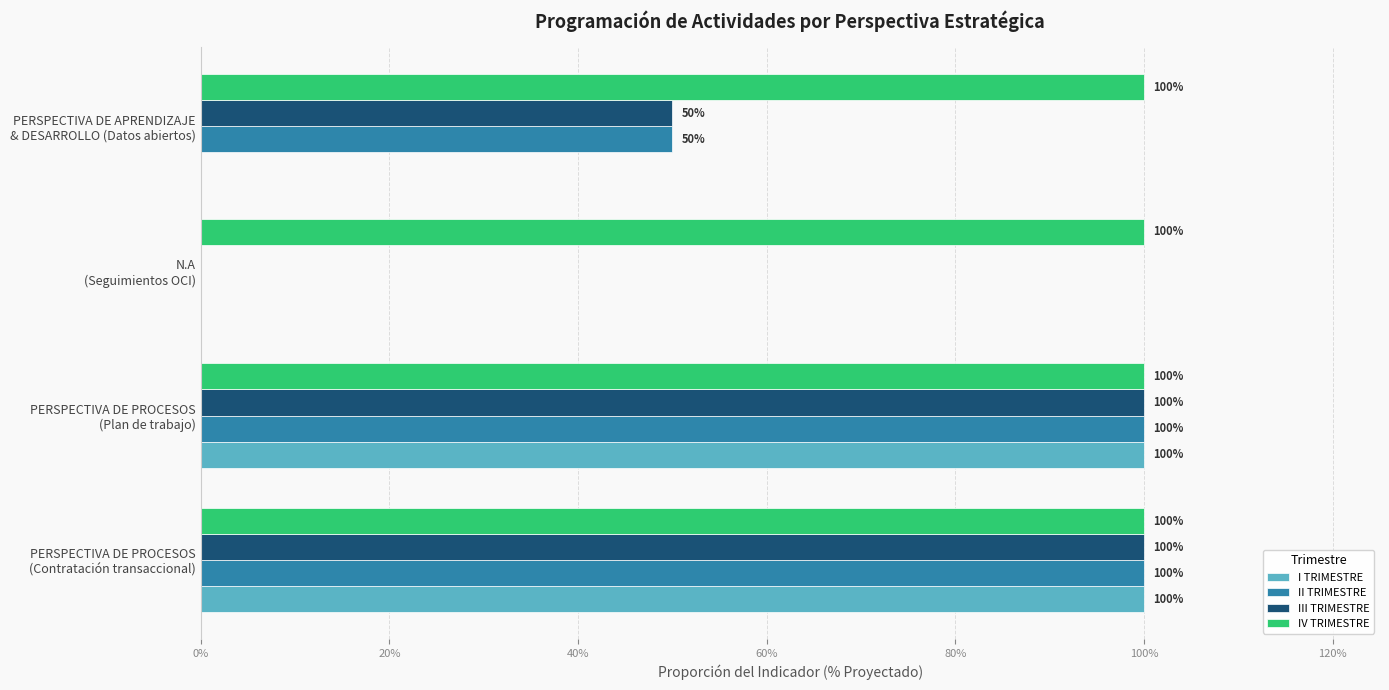

What are all the series names shown in the legend?

I TRIMESTRE, II TRIMESTRE, III TRIMESTRE, IV TRIMESTRE